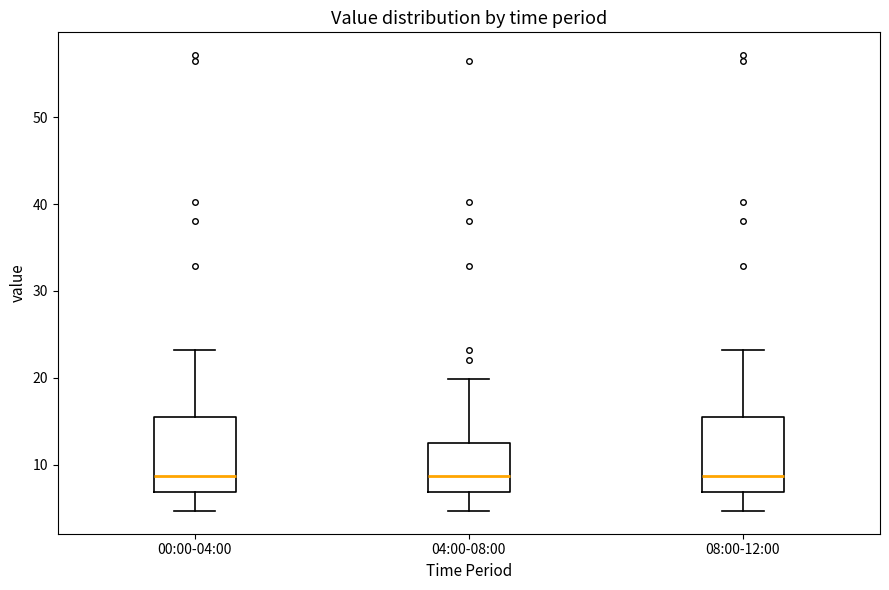

Where is the upper edge of the box for 08:00-12:00 on the y-axis? The values are not printed on the chart, so give them approximately, as read against the axis.

16